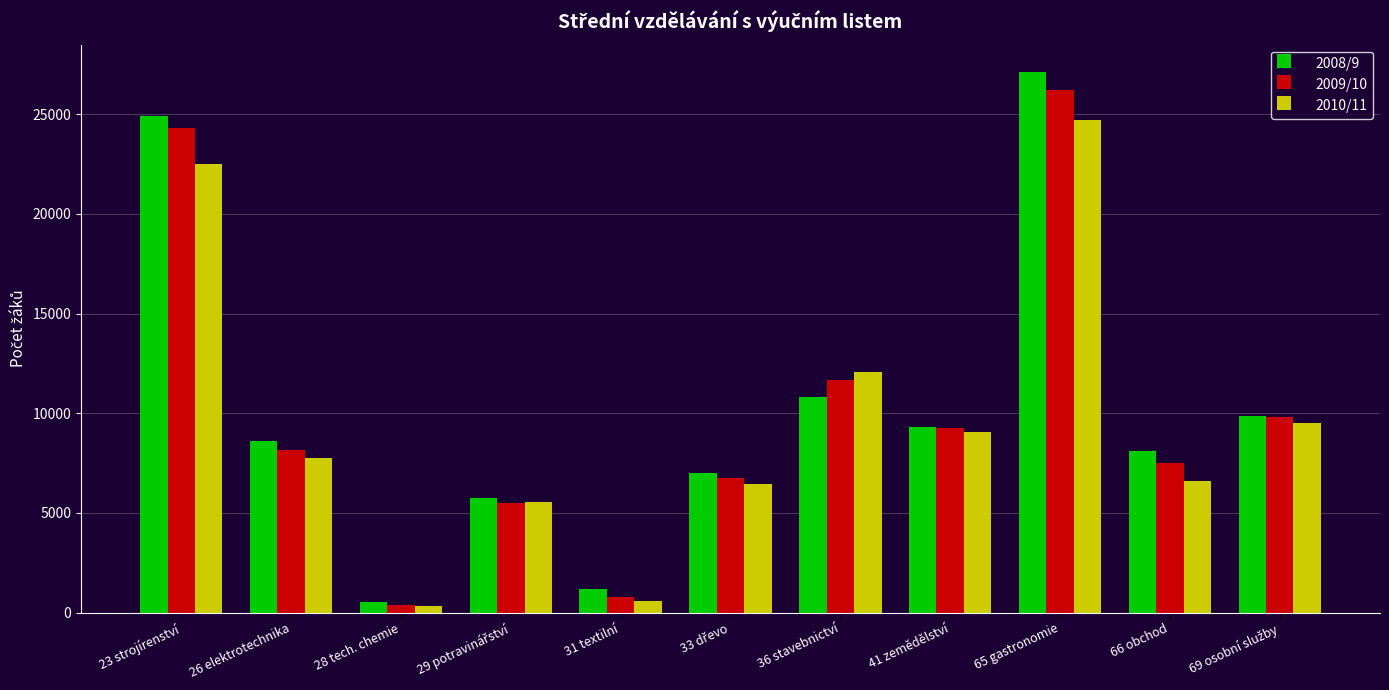

What is the greatest value displayed?

27140